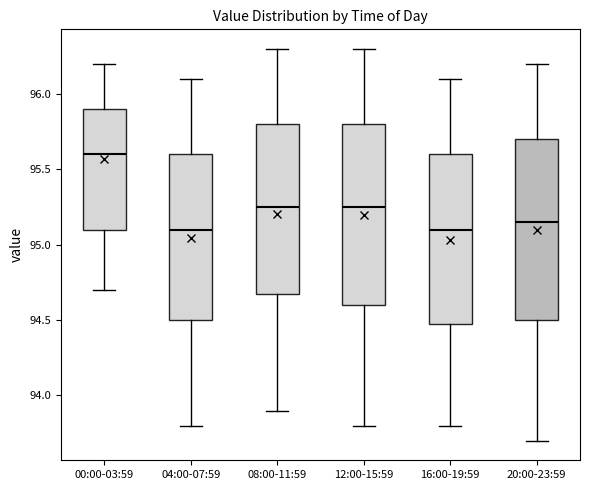

Where does the median line of the box for 00:00-03:59 sit on the y-axis? The values are not printed on the chart, so give them approximately, as read against the axis.

95.60